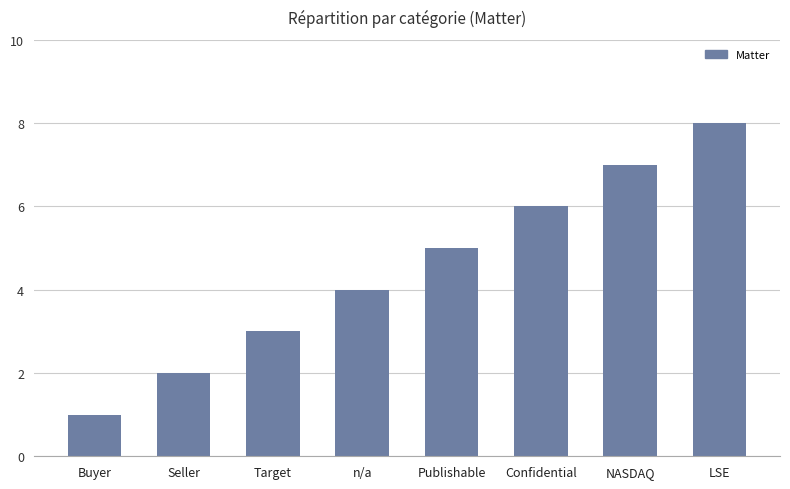

Count the number of data series in this chart.

1